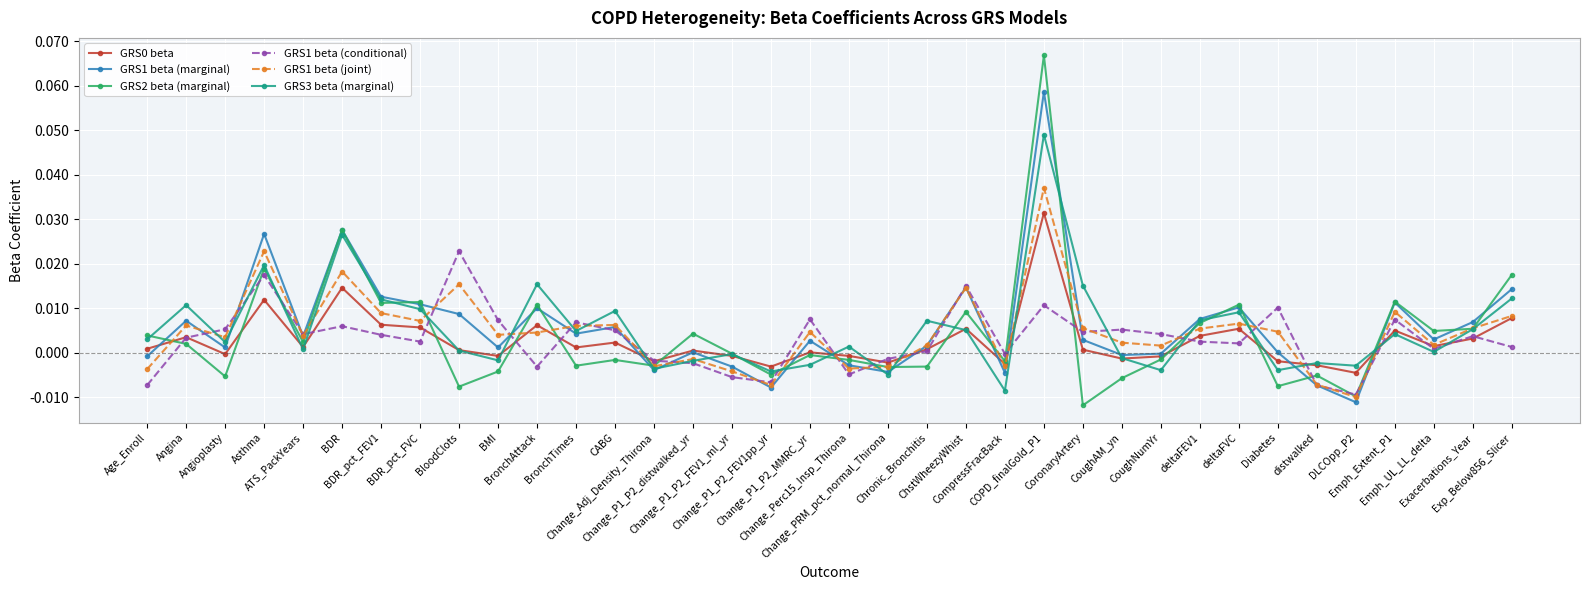

Where do GRS3 beta (marginal) and GRS1 beta (conditional) first cross each other?

Angina and Angioplasty